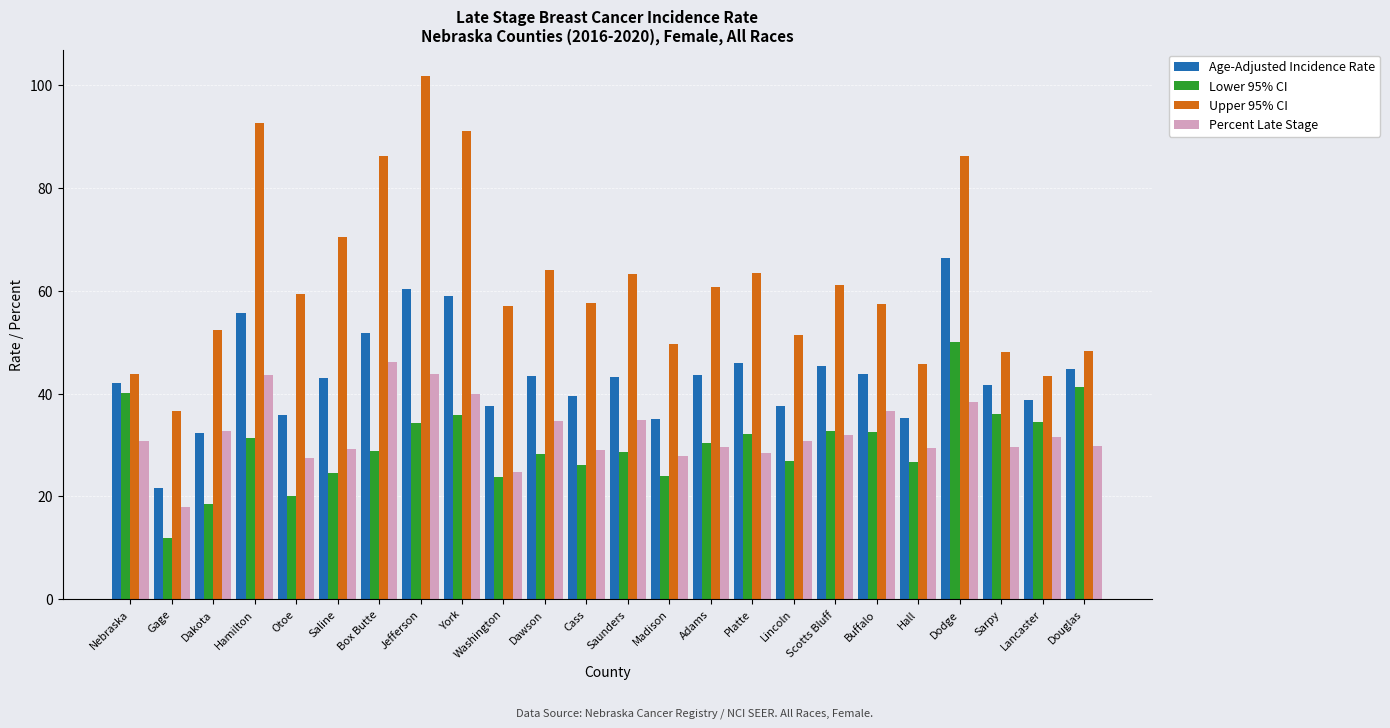

At how many categories does at least one series exceed 89?

3